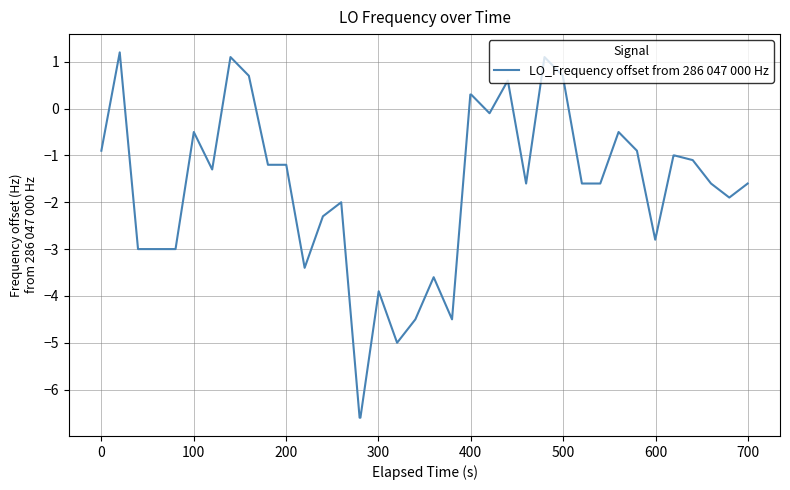

How many lines are shown in the chart?

1